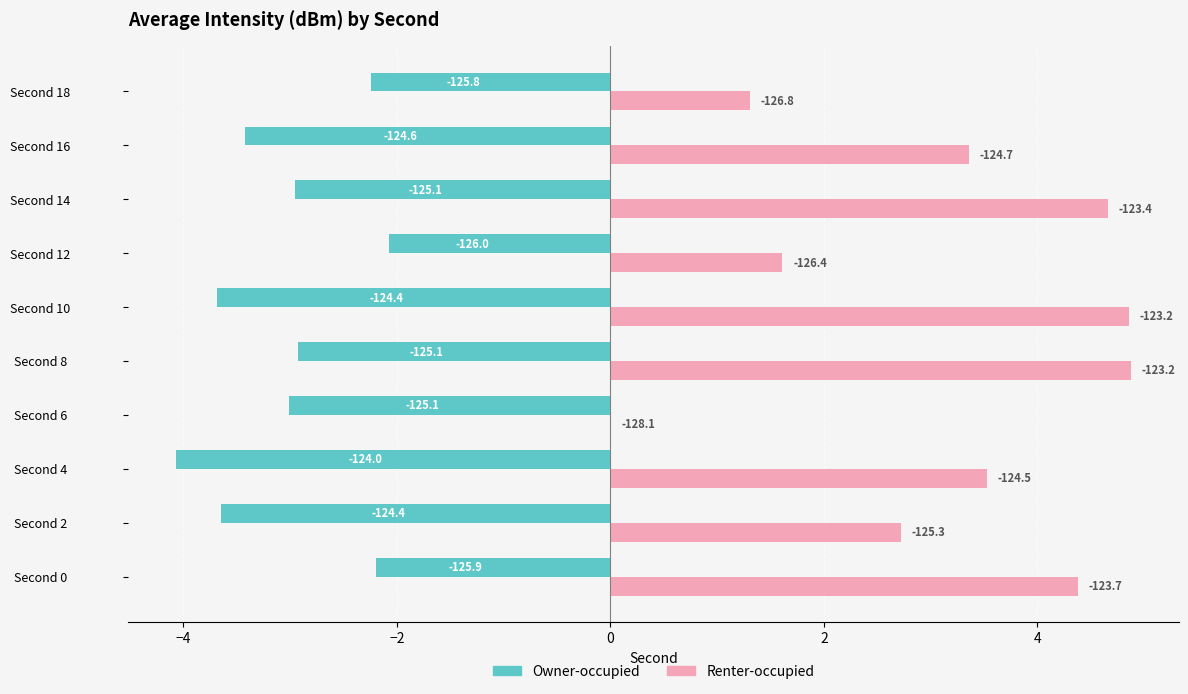

What are all the series names shown in the legend?

Owner-occupied, Renter-occupied